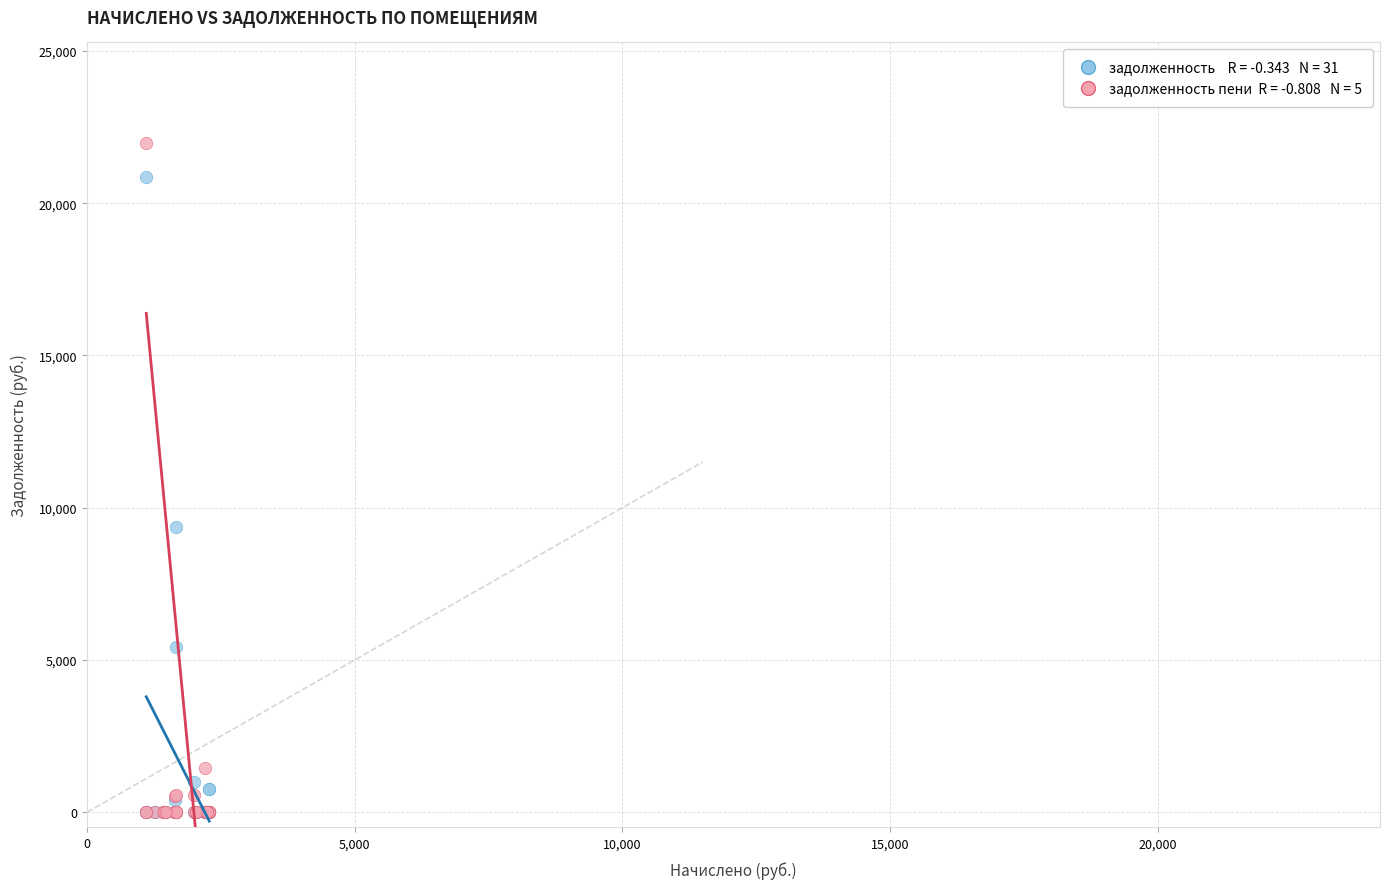

Across all series, what Y value is closest to 10991?

9379.9